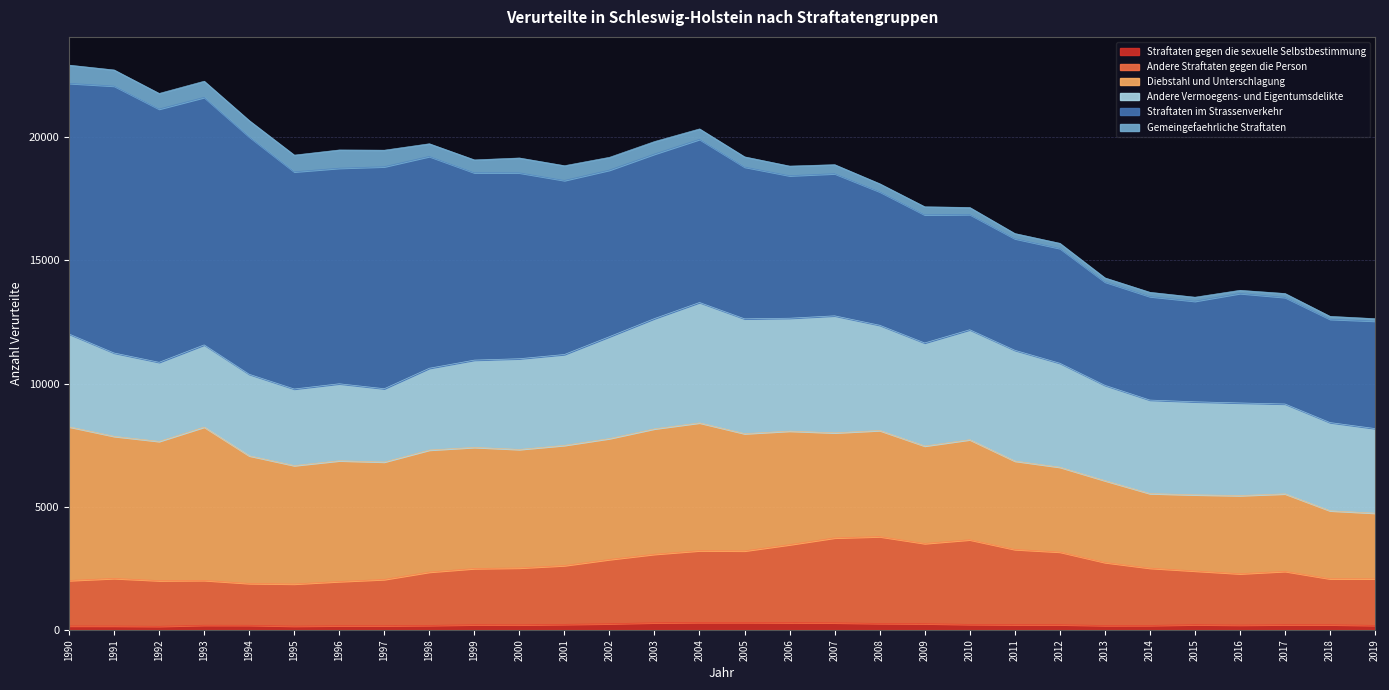

What is the spread (max minus min) of values at 1998?

19559